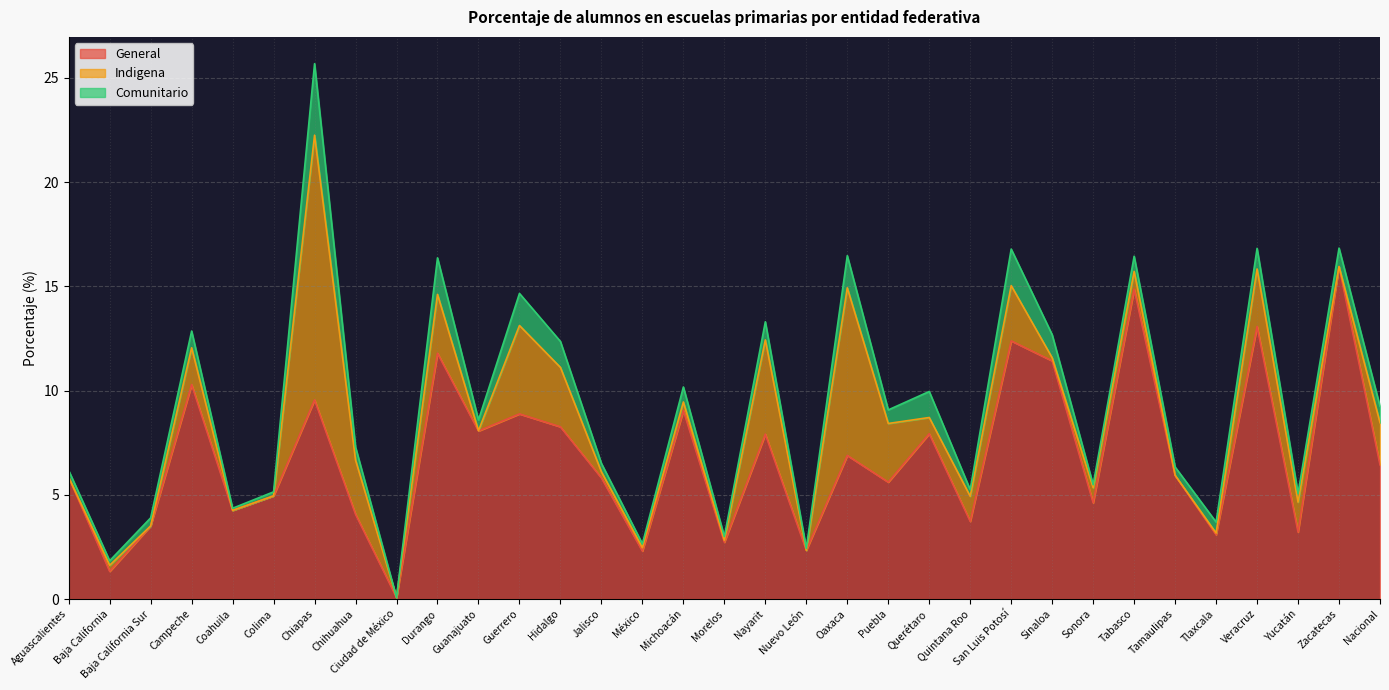

What is the approximate value of General at Baja California Sur?

3.5